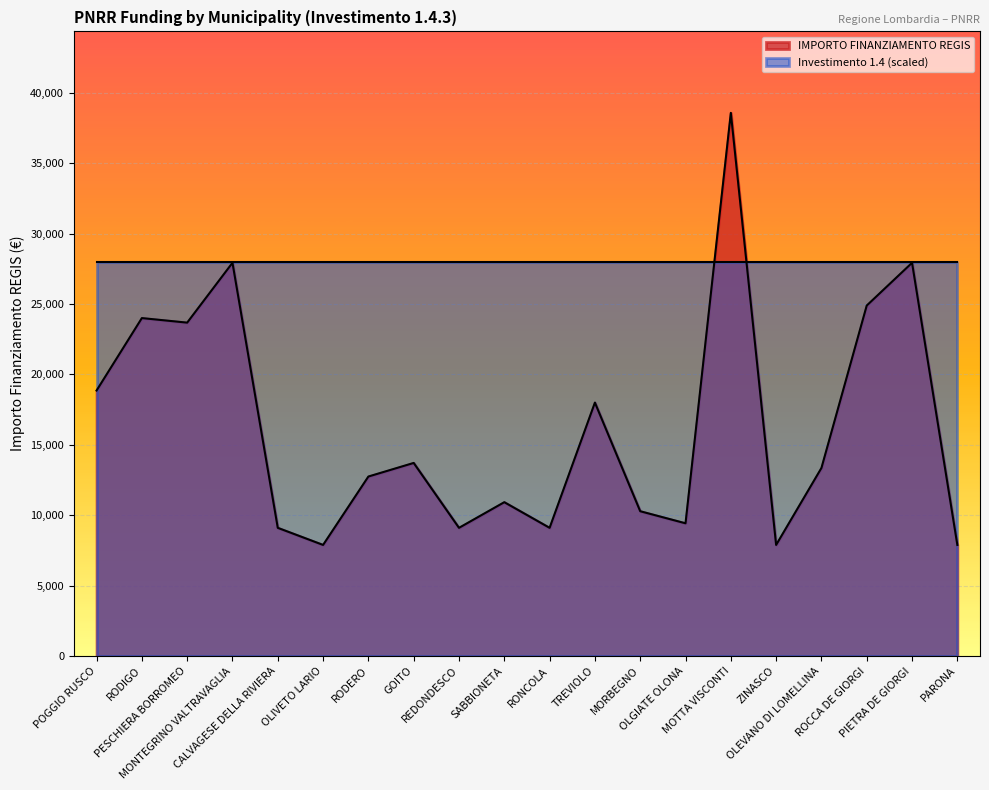

The chart shows a value of 7922 at MONTEGRINO VALTRAVAGLIA. True or false?

False